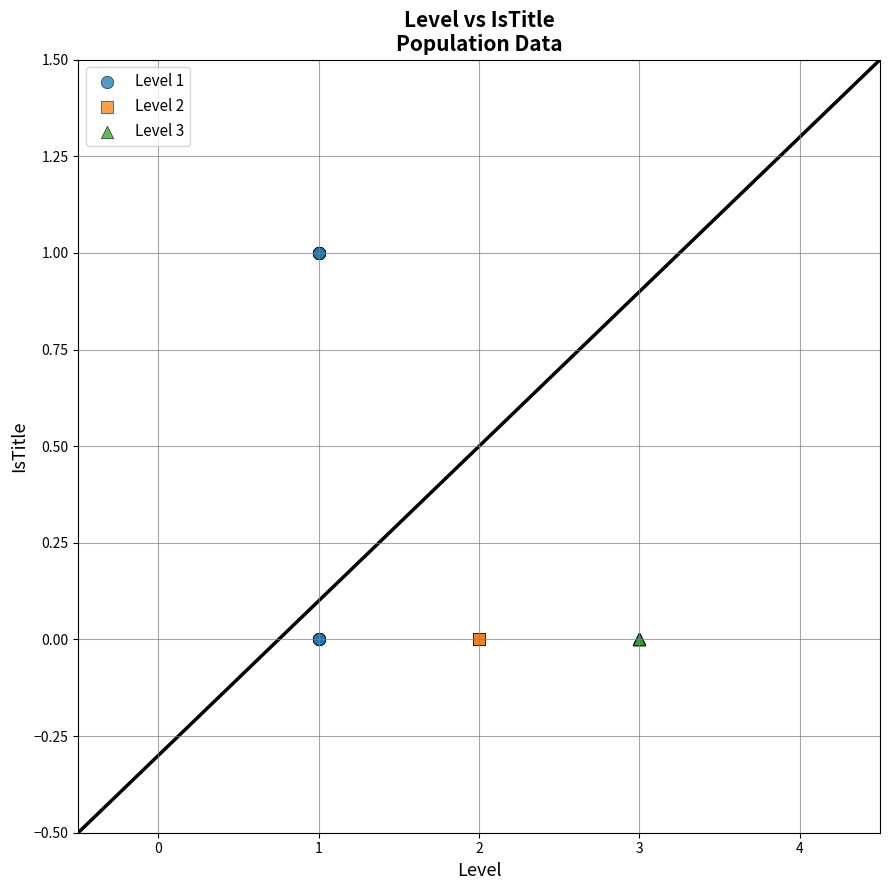

Which series contains the highest Y value?

Level 1